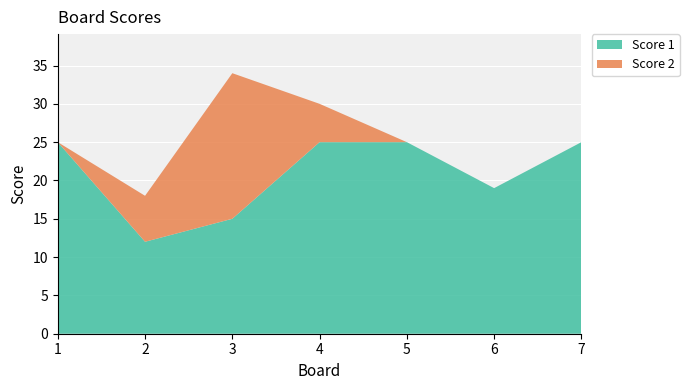

Reading left to right, transcribe all the data shown in this chart.

Score 1: 1=25	2=12	3=15	4=25	5=25	6=19	7=25
Score 2: 1=0	2=6	3=19	4=5	5=0	6=0	7=0